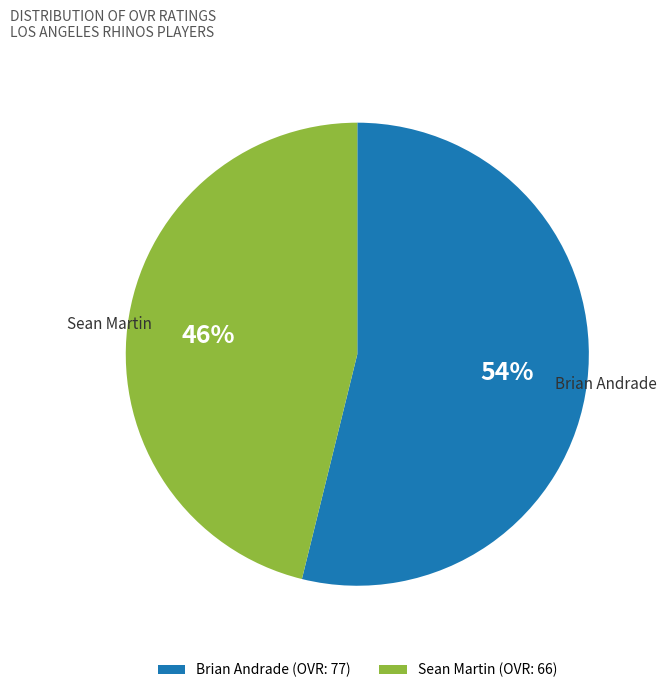

Is there any slice that represents more than half of the pie?

Yes